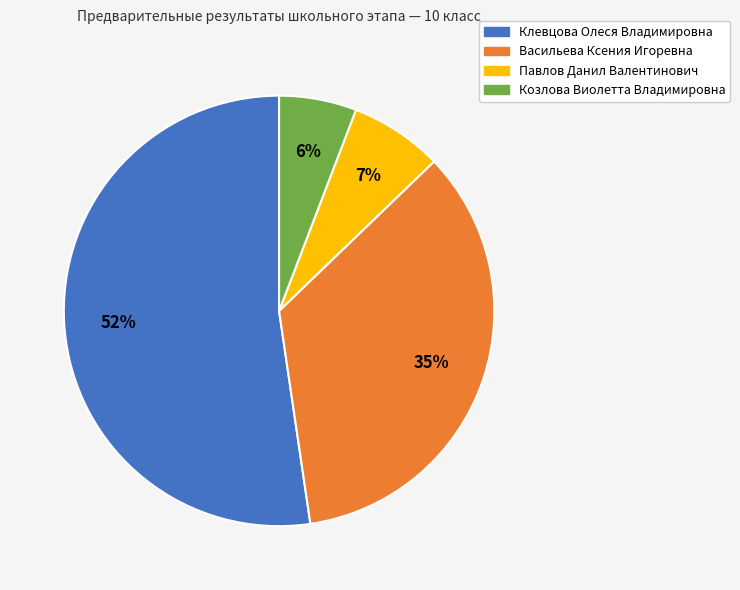

Is it true that Козлова Виолетта Владимировна is 1% of the pie?

False